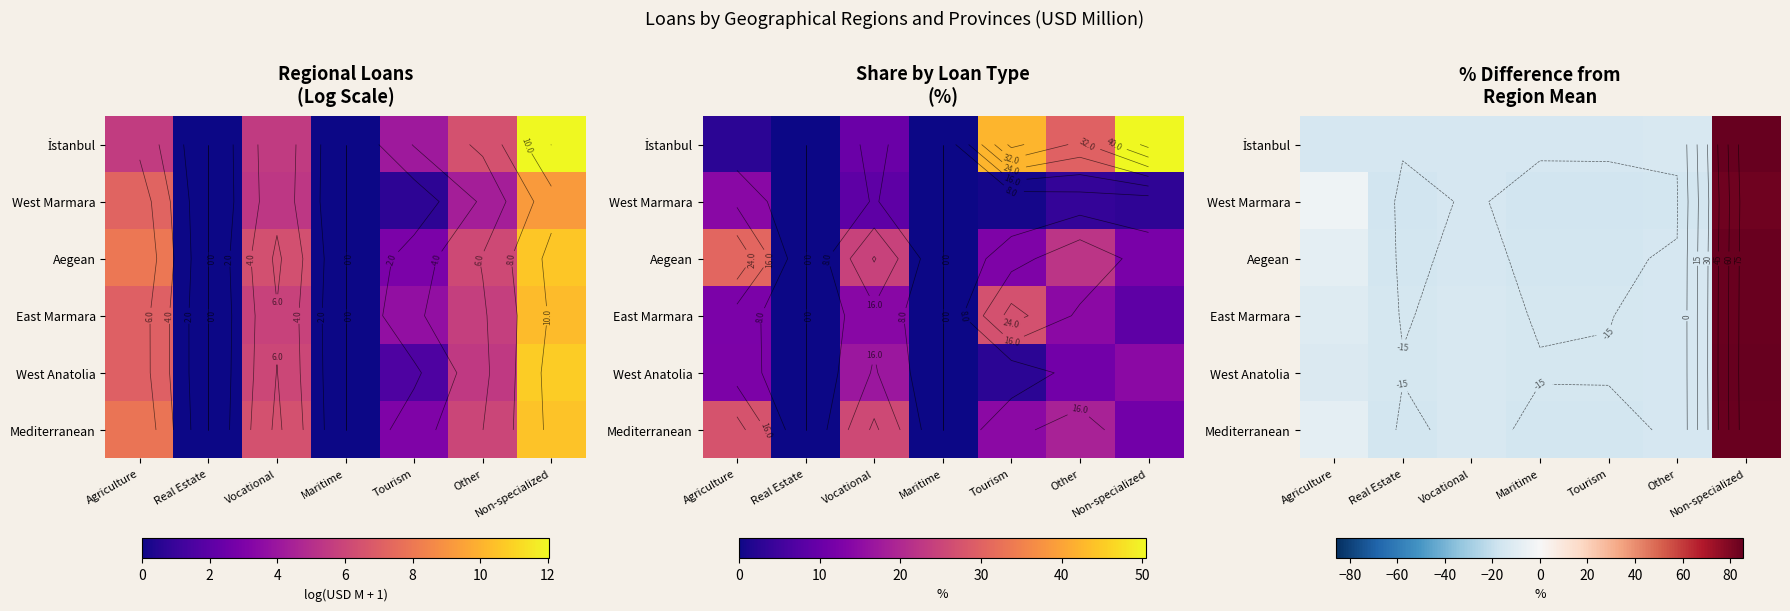

What is the maximum value shown in the chart?

85.6